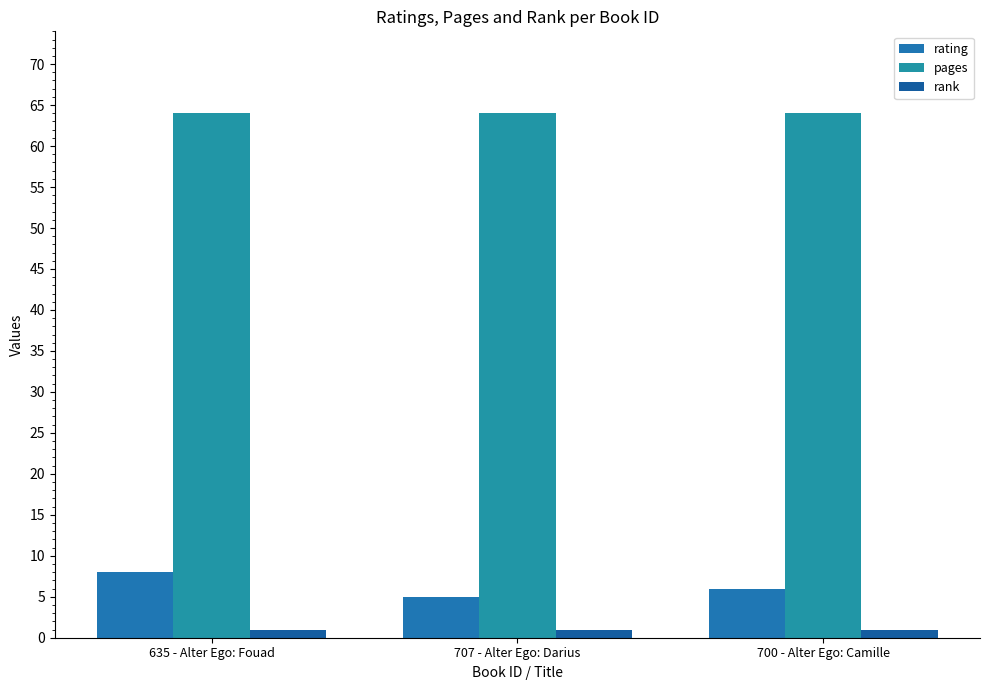

Reading left to right, transcribe all the data shown in this chart.

rating: 635 - Alter Ego: Fouad=8	707 - Alter Ego: Darius=5	700 - Alter Ego: Camille=6
pages: 635 - Alter Ego: Fouad=64	707 - Alter Ego: Darius=64	700 - Alter Ego: Camille=64
rank: 635 - Alter Ego: Fouad=1	707 - Alter Ego: Darius=1	700 - Alter Ego: Camille=1